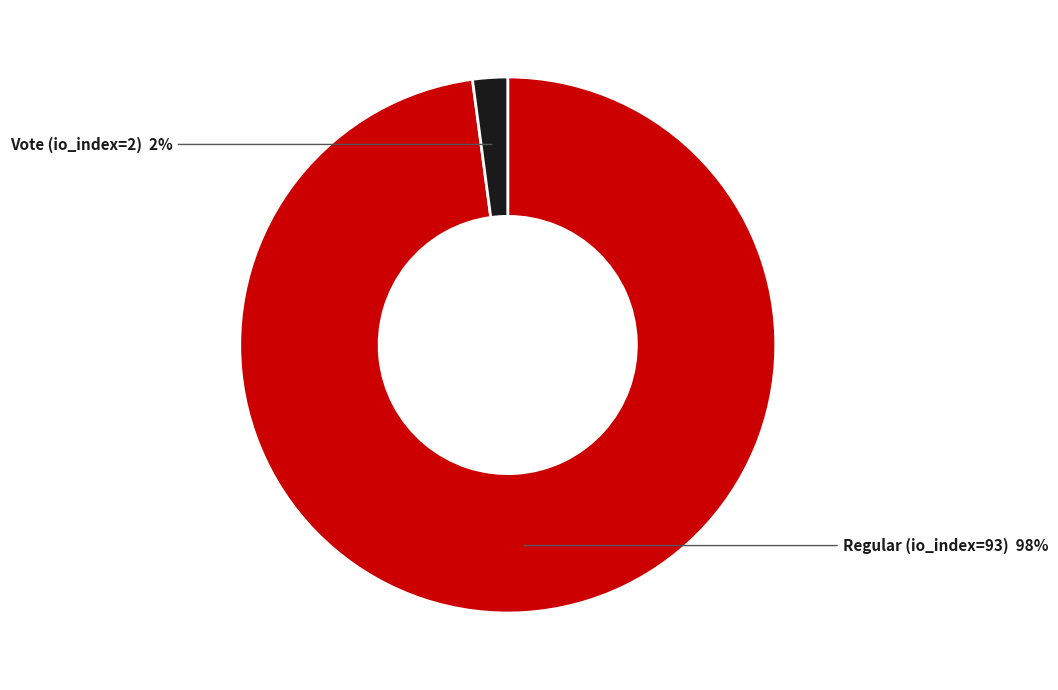

Which category has the biggest portion of the pie?

Regular (io_index=93)